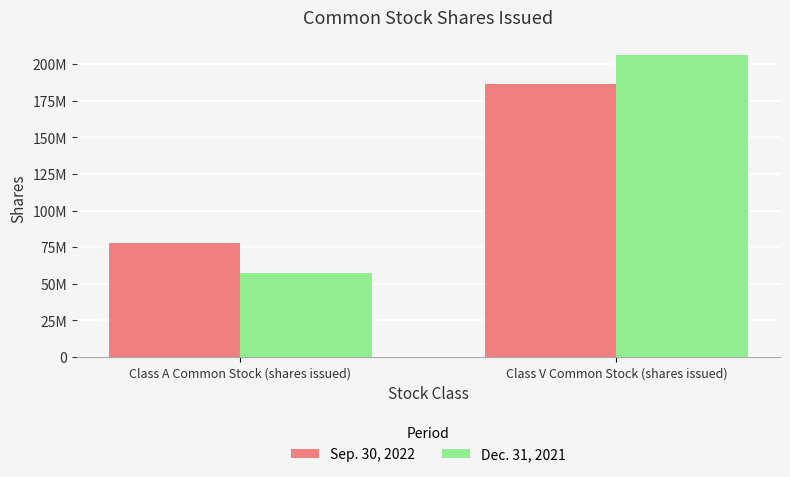

What are all the series names shown in the legend?

Sep. 30, 2022, Dec. 31, 2021